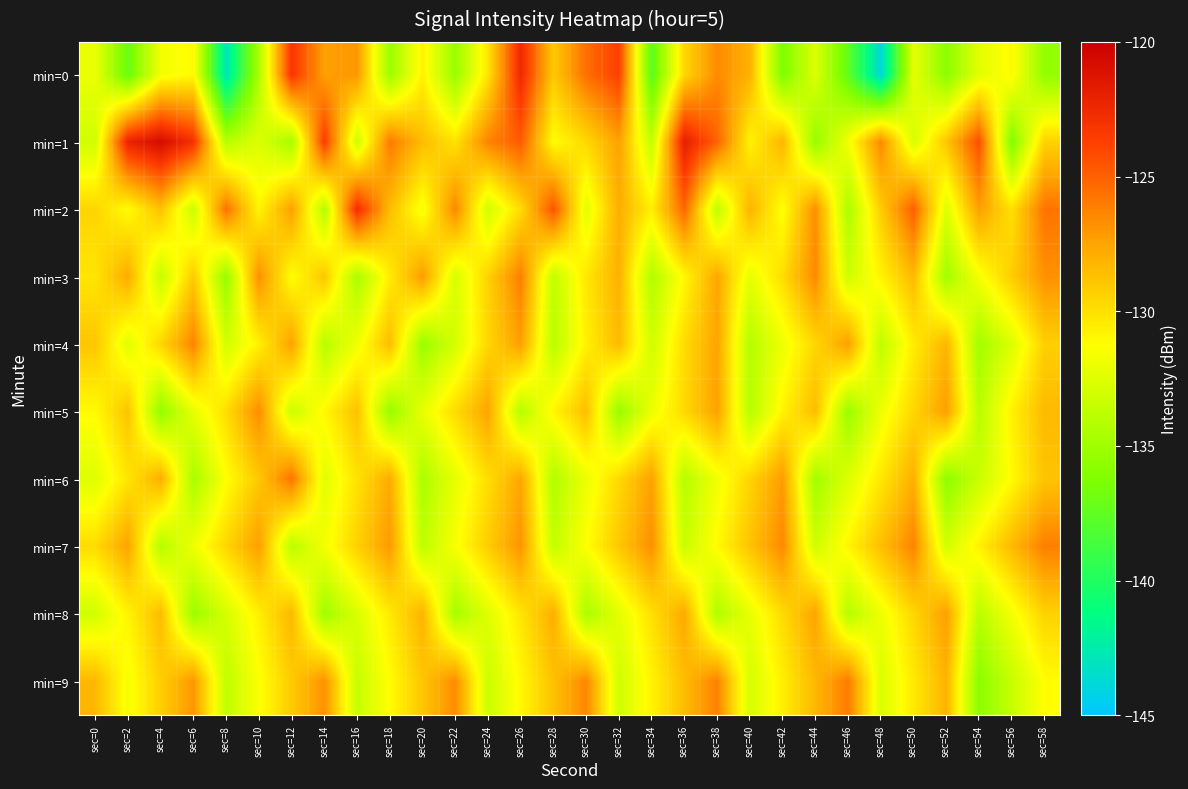

Rank the series at sec=26 from lowest to highest value.

min=5, min=9, min=8, min=2, min=6, min=4, min=7, min=3, min=1, min=0